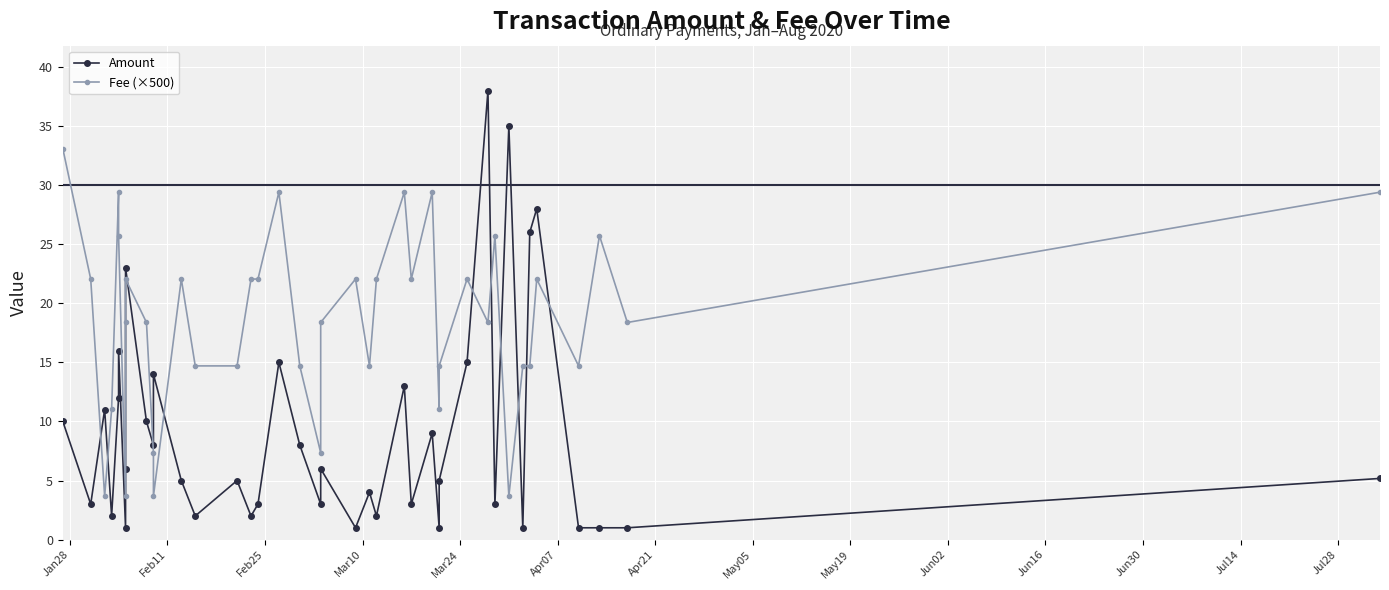

Which series has the largest total across all categories?

Fee (×500)